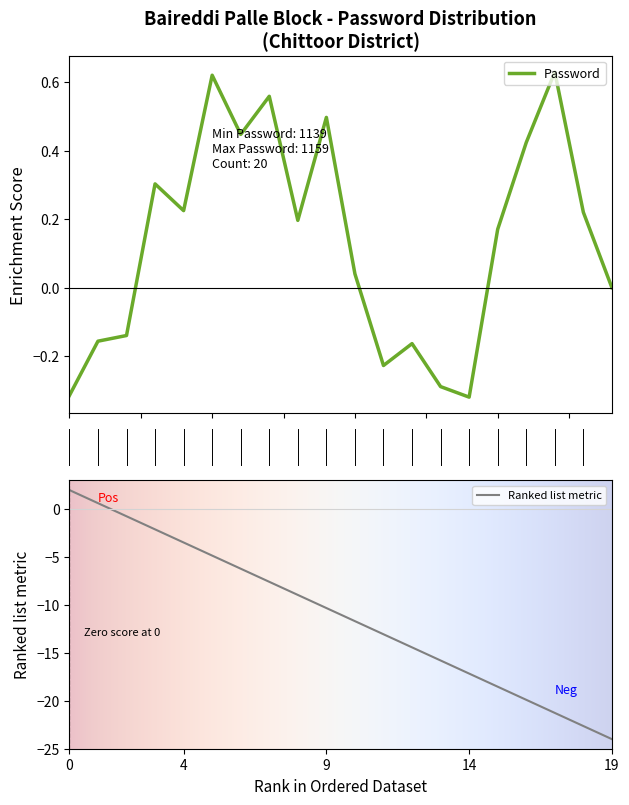

Reading left to right, what are all the values shown in this chart?

1142	1152	1149	1158	1147	1157	1145	1151	1141	1155	1139	1143	1150	1146	1148	1159	1154	1153	1140	1144